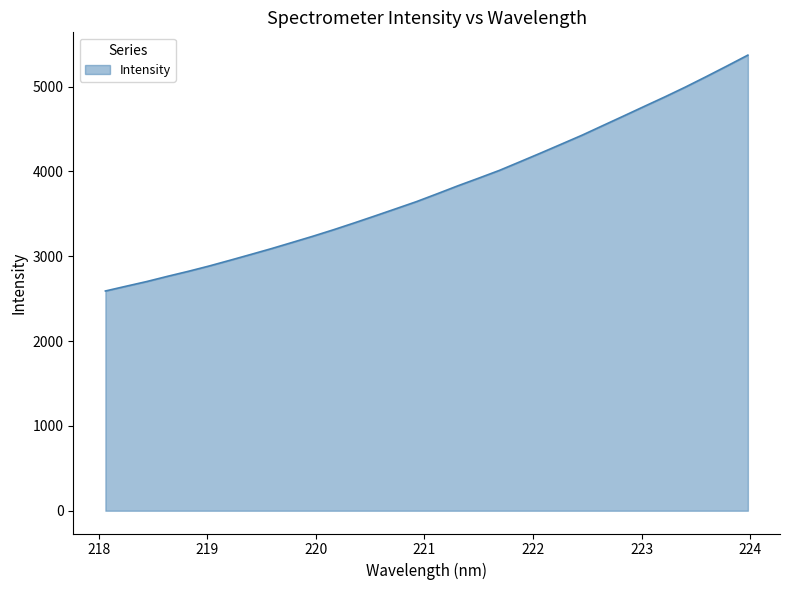

How many lines are shown in the chart?

1